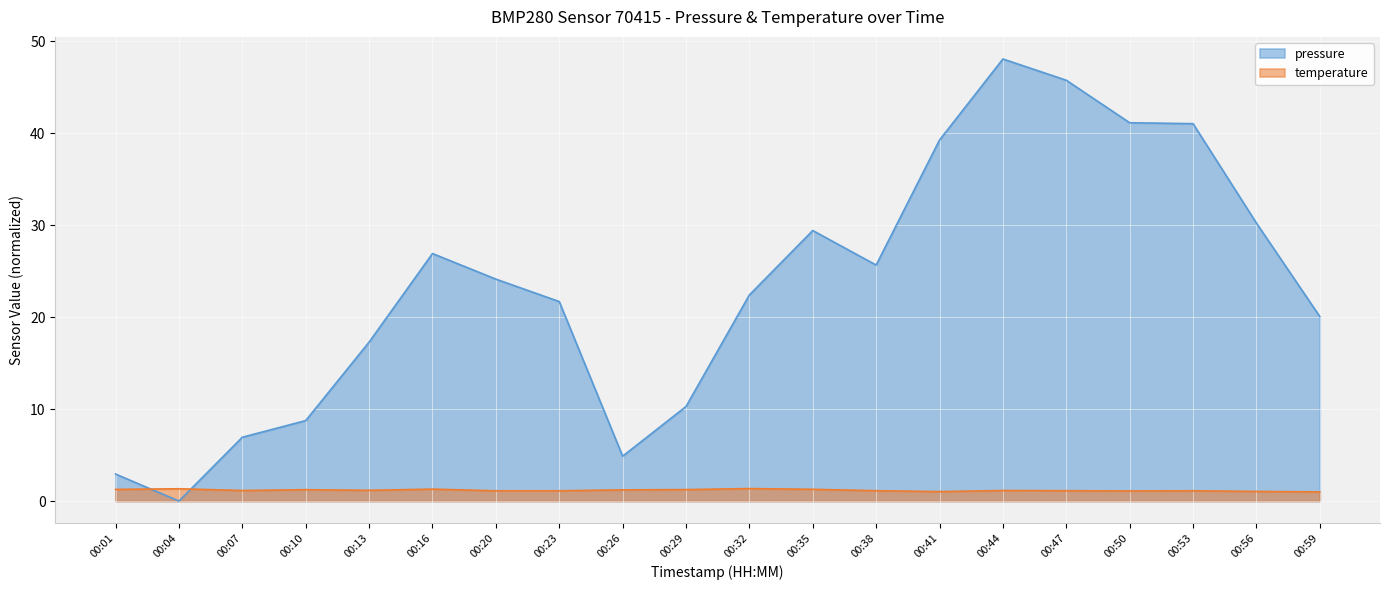

After their last crossing, which series has the higher values: pressure or temperature?

pressure